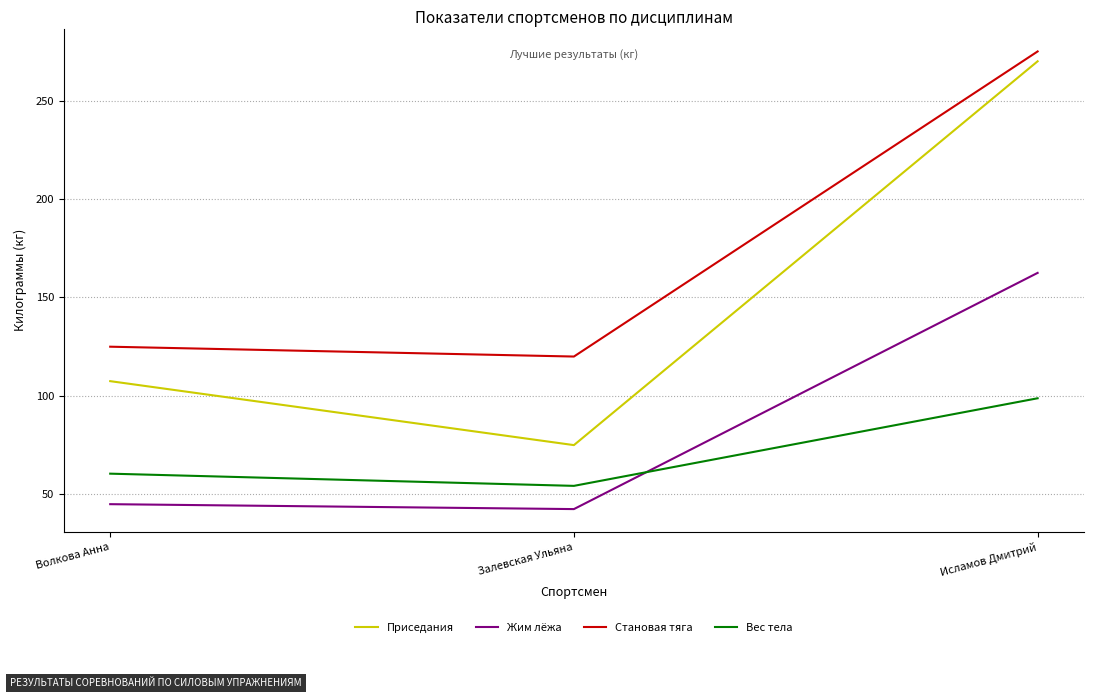

What is the total value across all series at Залевская Ульяна?

291.8